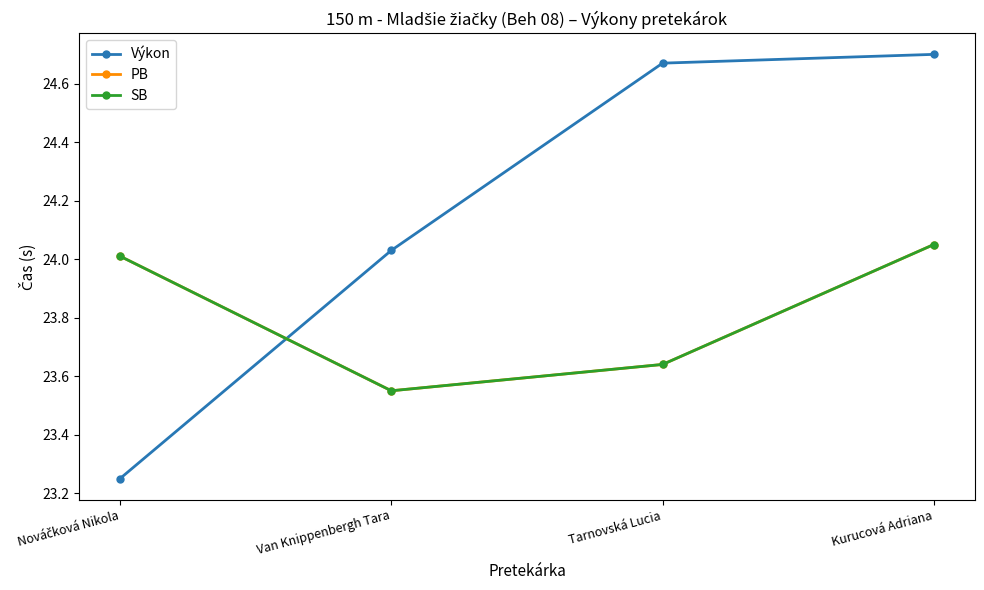

Does the chart have visible grid lines?

No